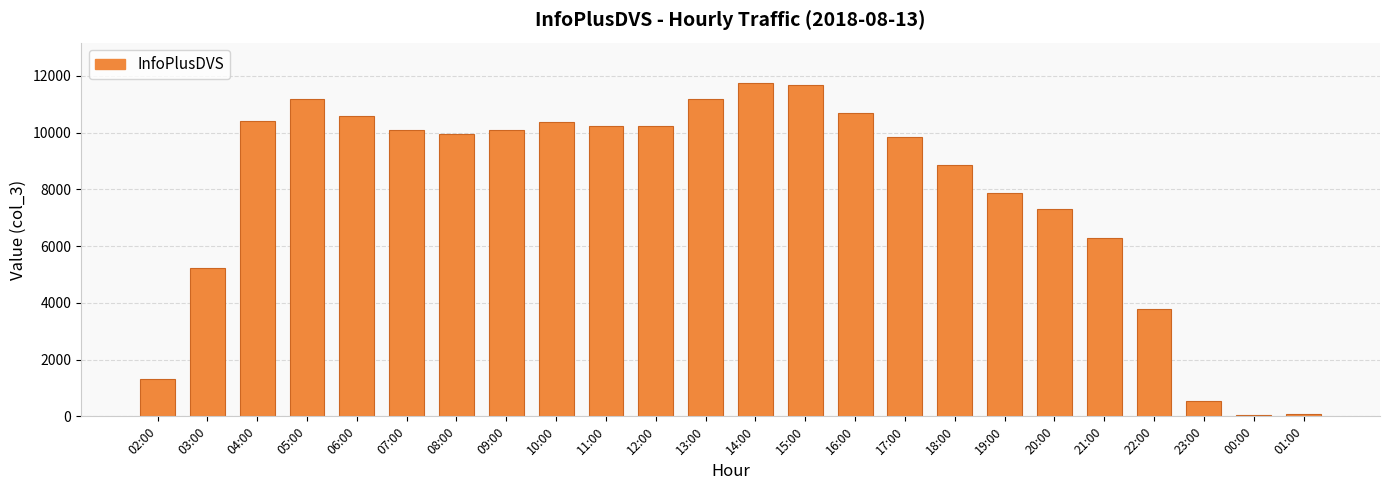

What is the label of the 21st bar from the right?

05:00